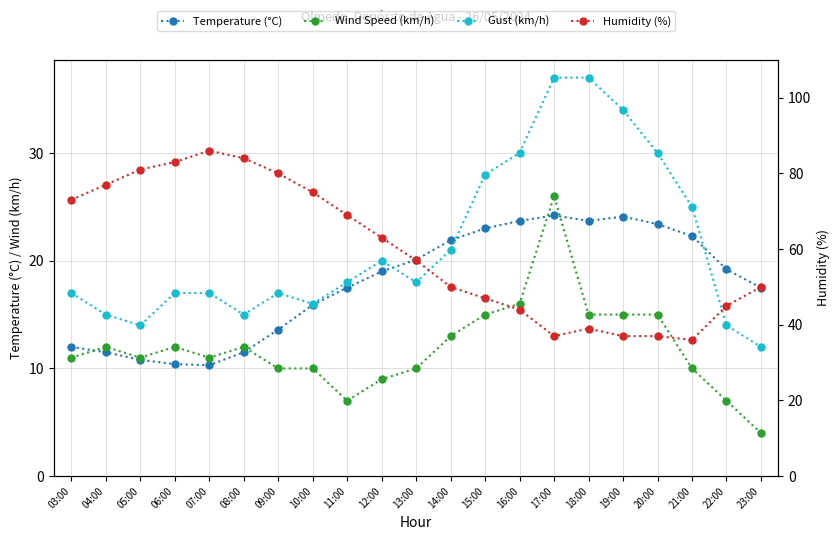

Between 10:00 and 11:00, which is larger?

11:00